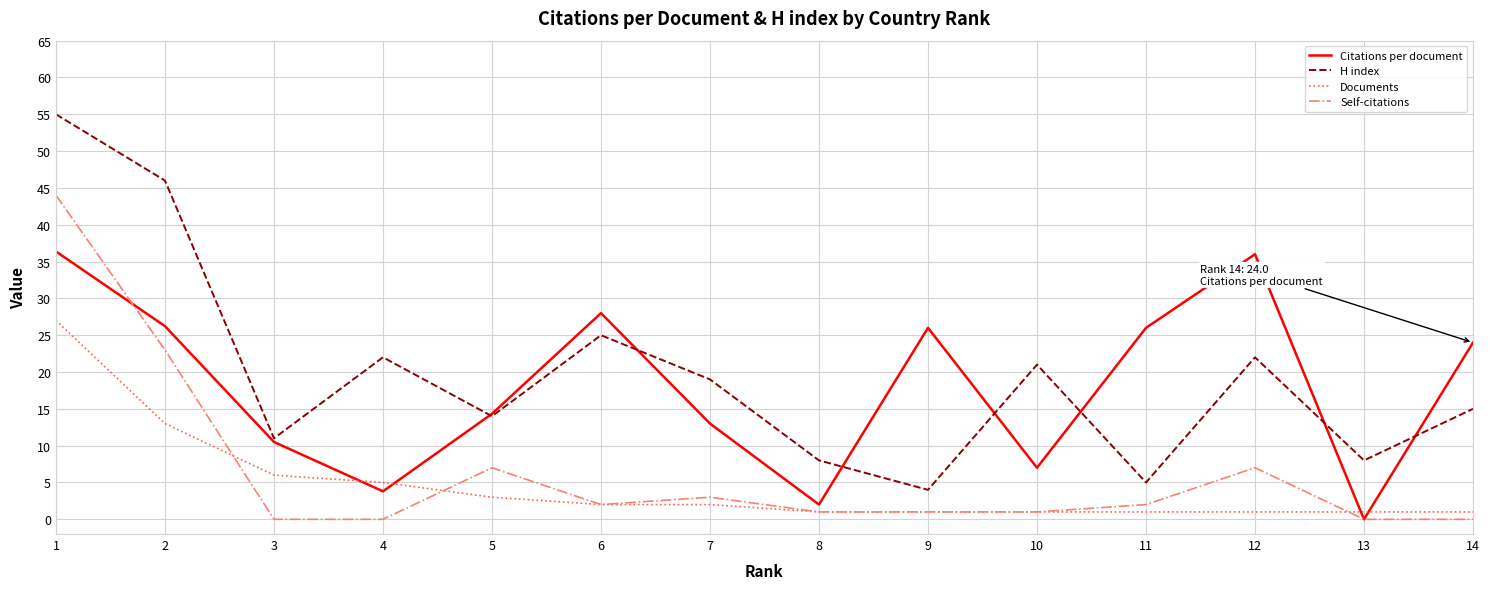

At how many categories does at least one series exceed 31?

3